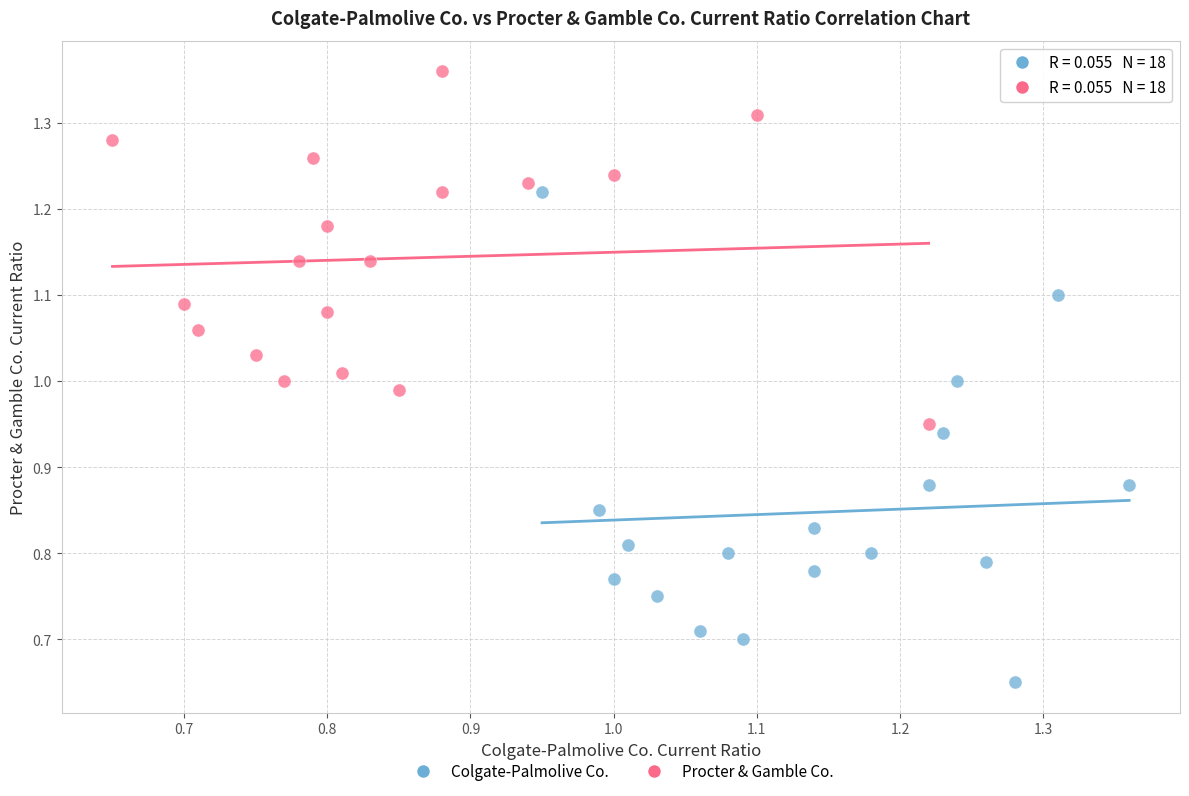

Which series reaches the minimum Y coordinate?

Colgate-Palmolive Co.